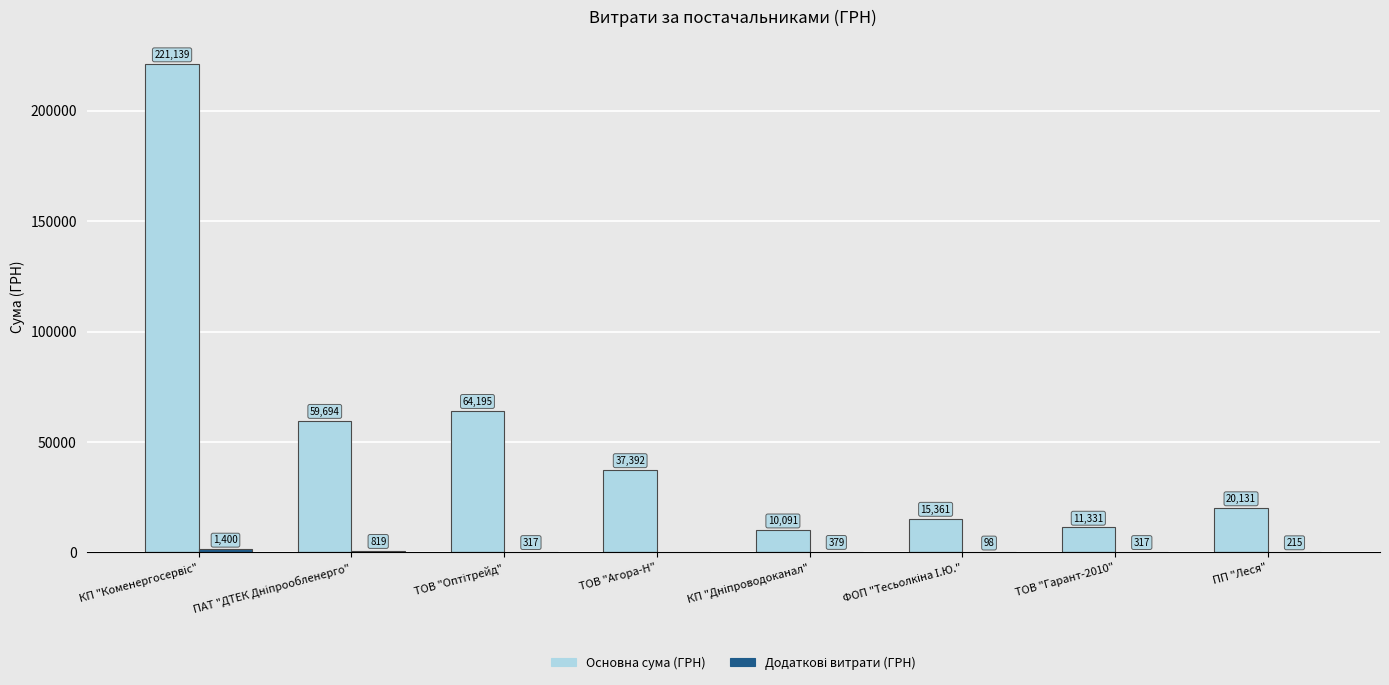

What is the maximum value shown in the chart?

221138.5